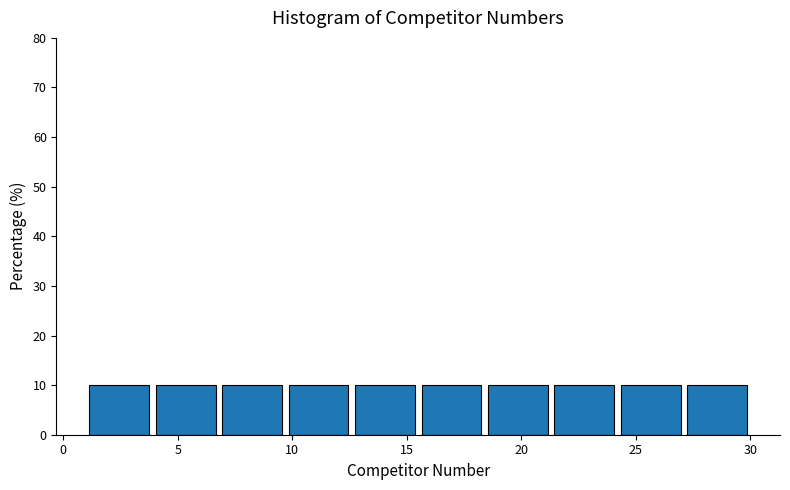

Reading left to right, transcribe this chart: for each bar, give the range it covers on the x-axis and its height. Neither the bar edges nor the heights are printed on the chart, so give them approximately, as read against the axes.

1.0 to 3.9: 10
3.9 to 6.8: 10
6.8 to 9.7: 10
9.7 to 12.6: 10
12.6 to 15.5: 10
15.5 to 18.4: 10
18.4 to 21.3: 10
21.3 to 24.2: 10
24.2 to 27.1: 10
27.1 to 30.0: 10